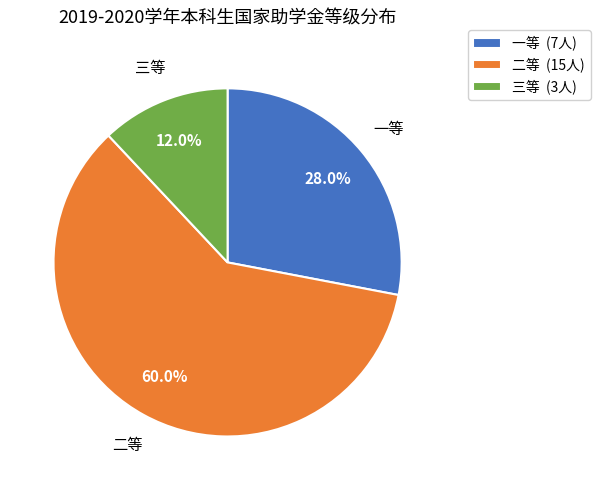

Is it true that 二等 is 72% of the pie?

False